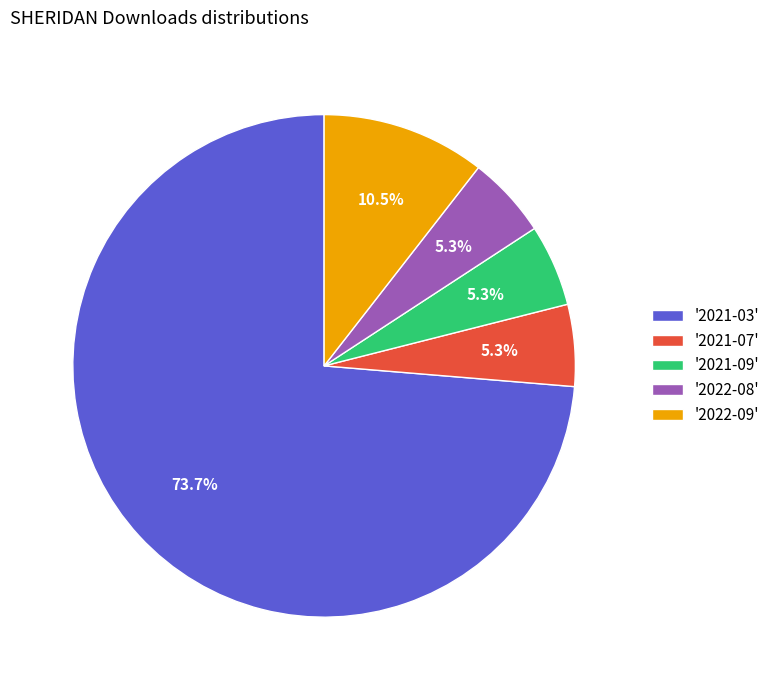

Count the number of slices in the pie.

5